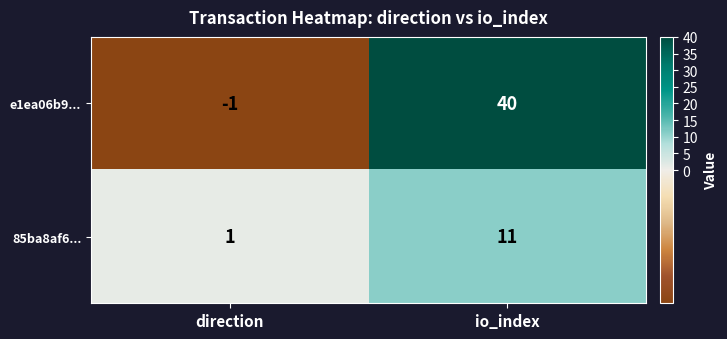

Count the number of data series in this chart.

2